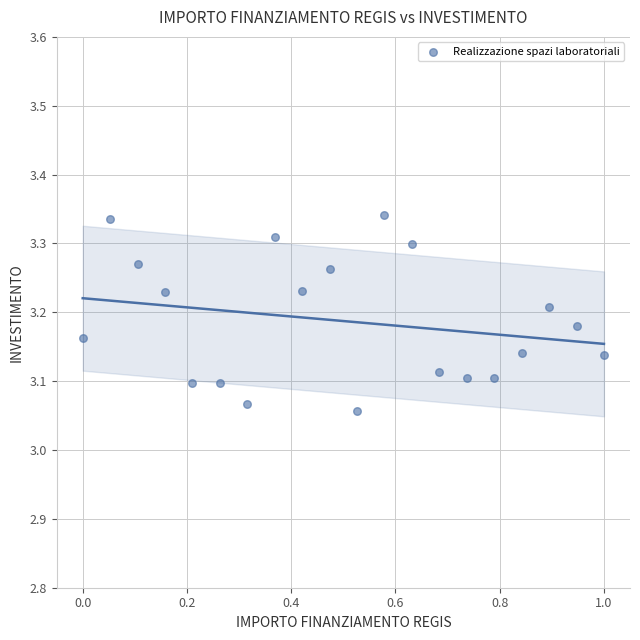

What is the range of X values (max minus min)?

1.0